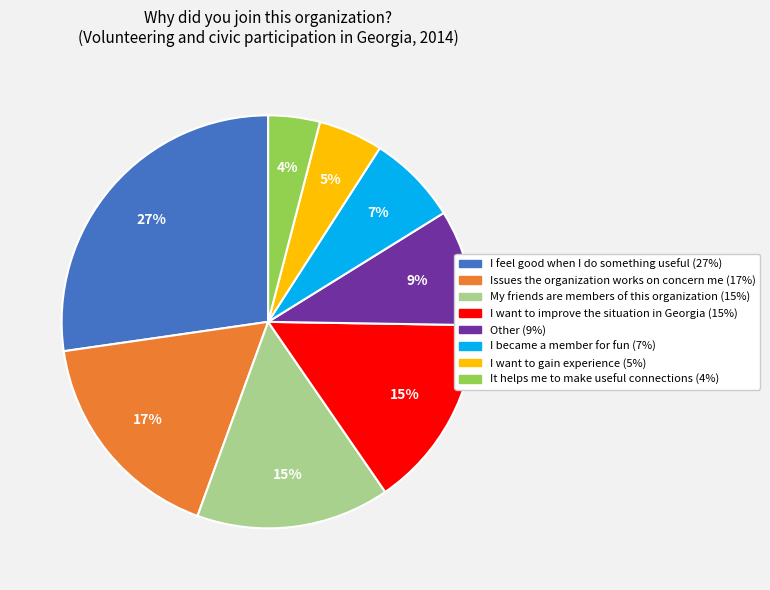

Approximately how many times larger is the value at Other compared to I became a member for fun?

1.3